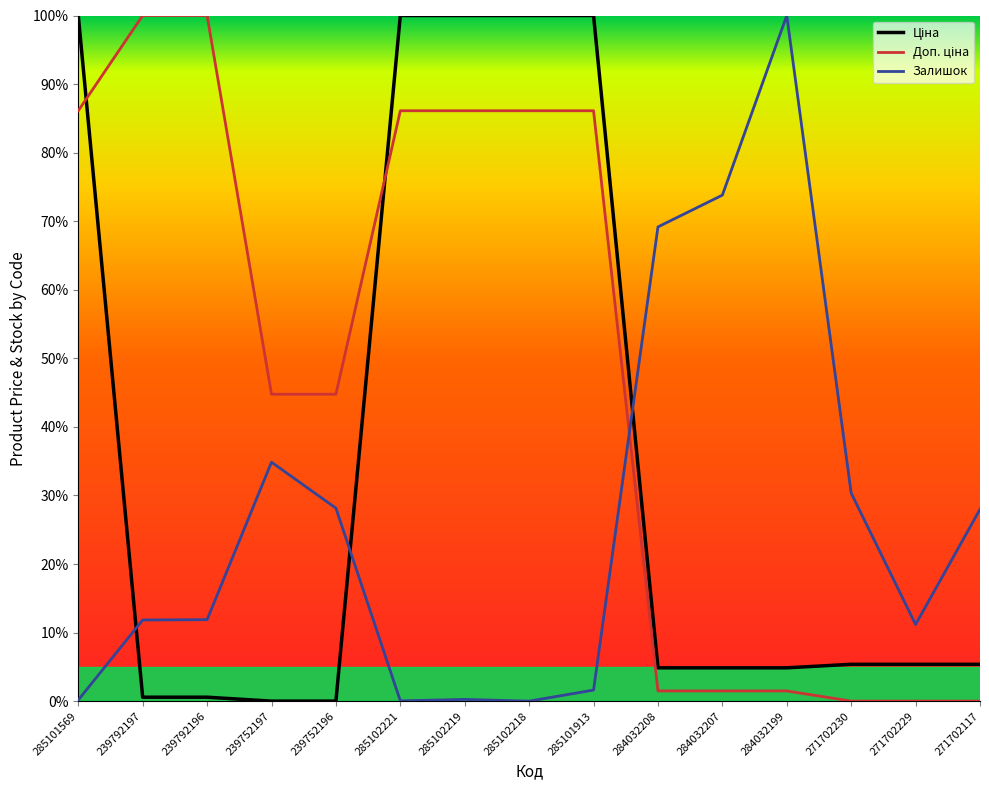

What position from the right is 239752197?

12